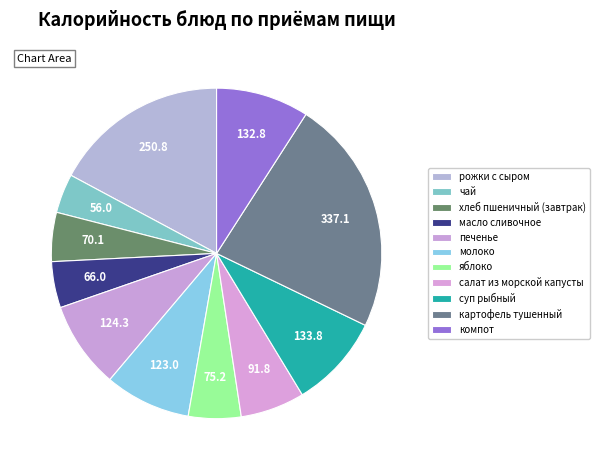

Is there a majority slice in this chart?

No